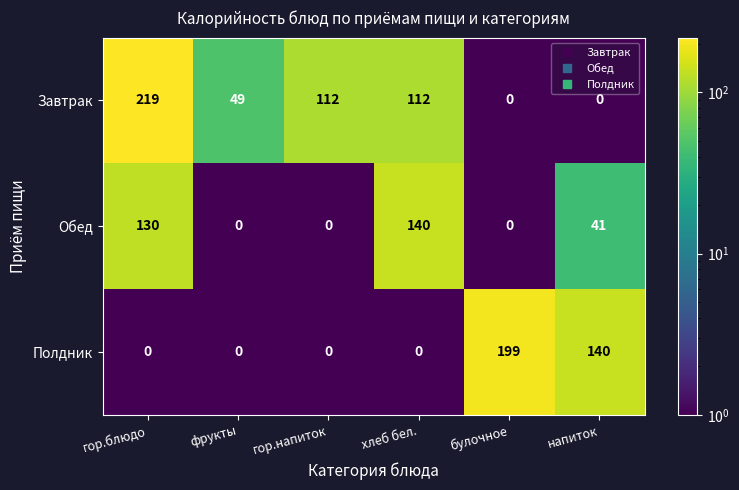

What is the difference between the highest and lowest values at гор.напиток?

112